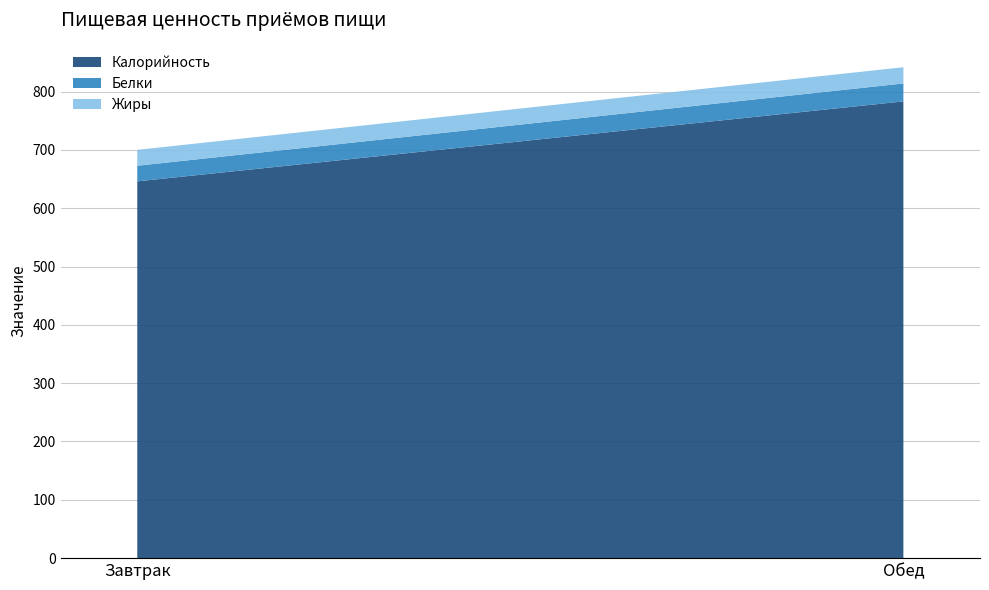

At which label is Жиры closest to 27?

Завтрак